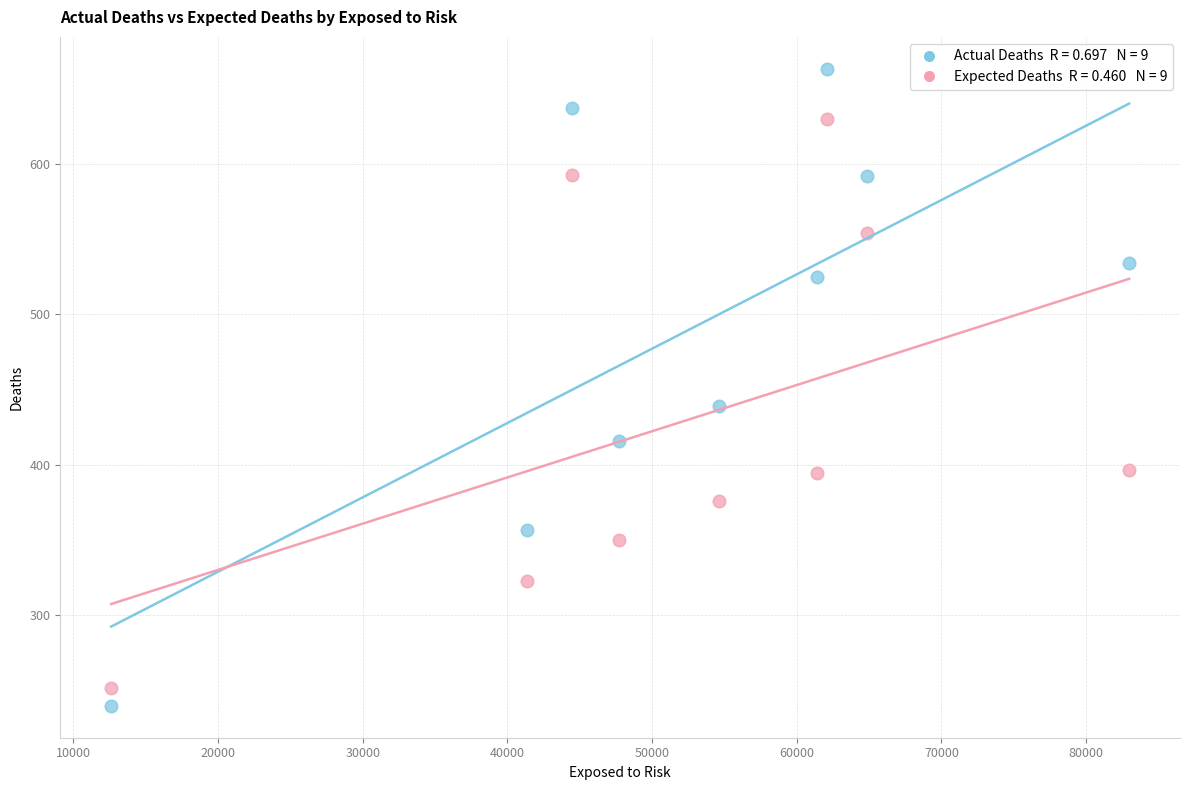

Across all series, what Y value is closest to 451?

439.0